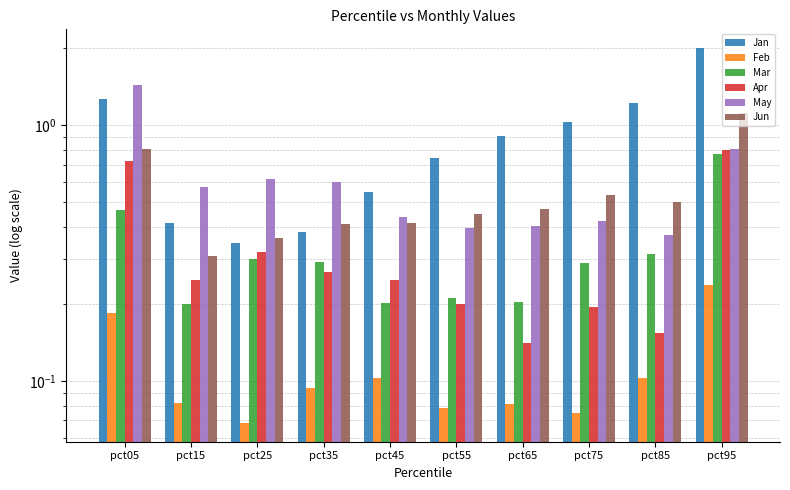

What is the highest value of the Jan series?

2.0